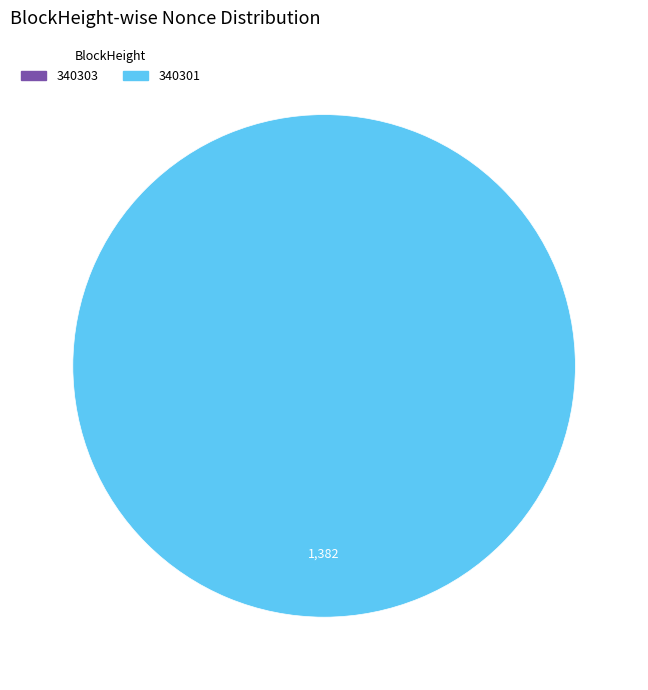

How many slices are in this pie chart?

2